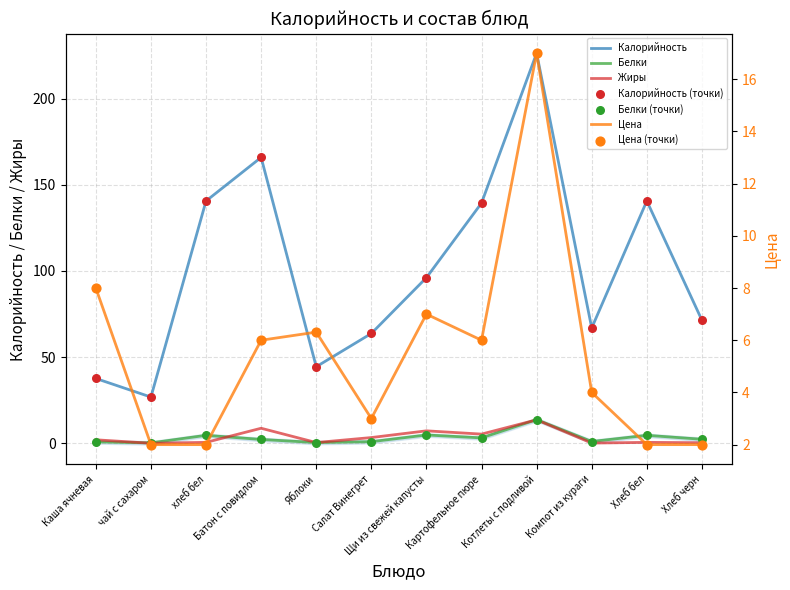

At how many categories does at least one series exceed 104?

5